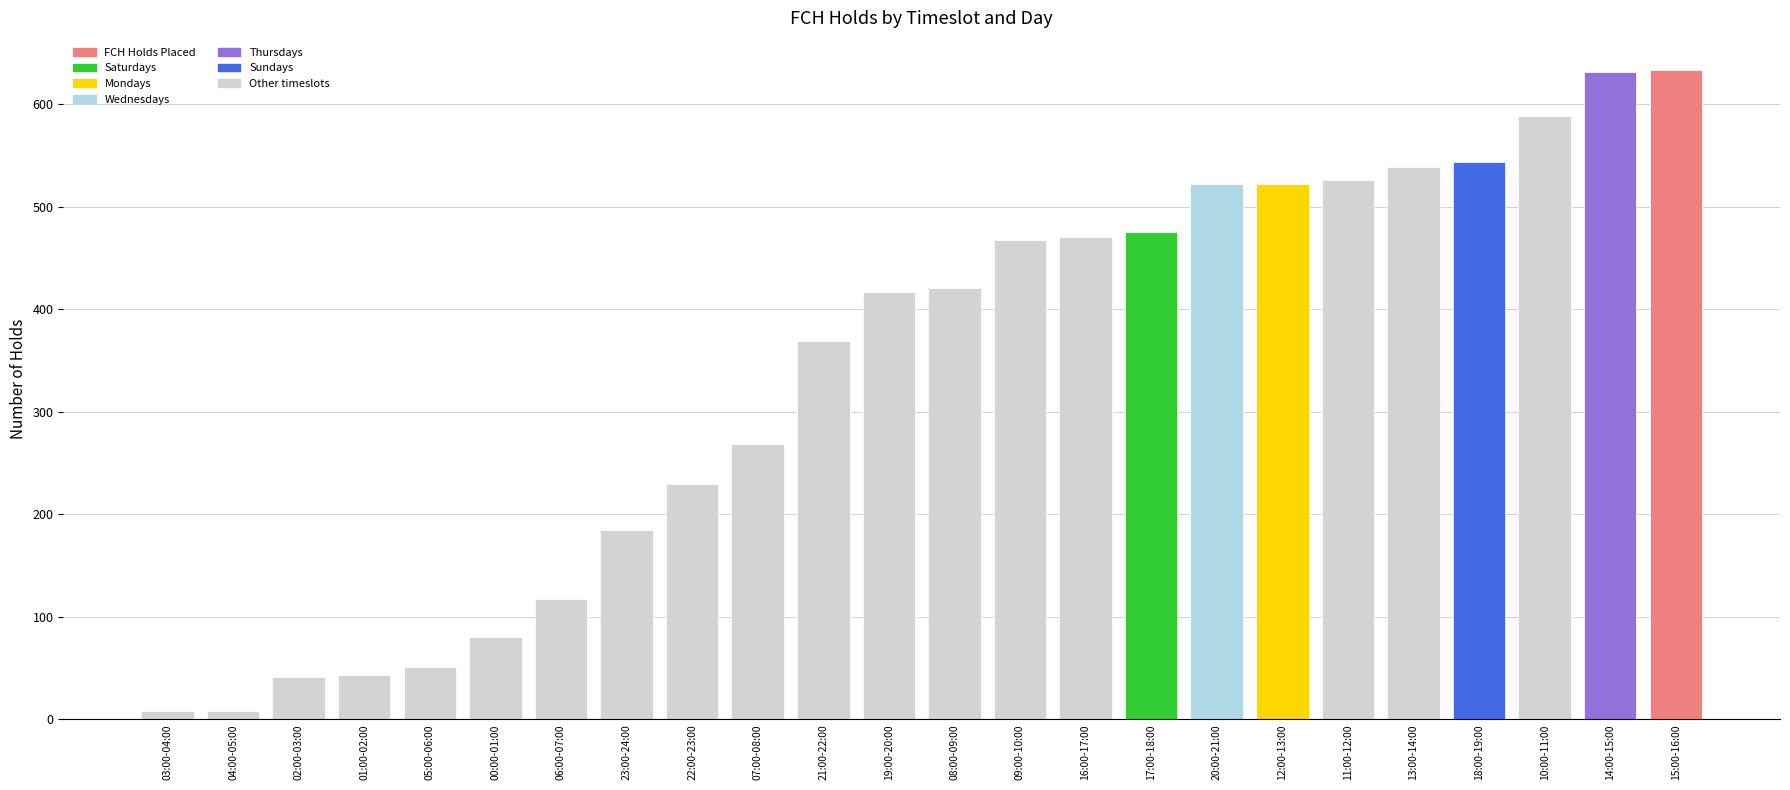

What is the change in value from 08:00-09:00 to 11:00-12:00?

+105